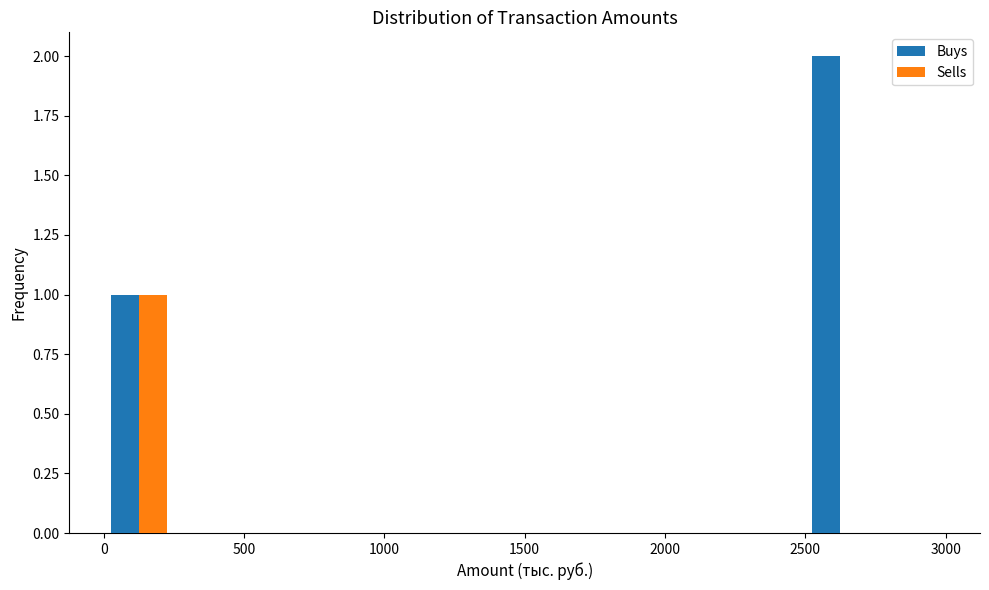

Reading left to right, transcribe this chart: for each range on the x-axis, give the height of each series' bar. The values are not printed on the chart, so give them approximately, as read against the axis.

0 to 250: Buys=1	Sells=1
250 to 500: Buys=0	Sells=0
500 to 750: Buys=0	Sells=0
750 to 1000: Buys=0	Sells=0
1000 to 1250: Buys=0	Sells=0
1250 to 1500: Buys=0	Sells=0
1500 to 1750: Buys=0	Sells=0
1750 to 2000: Buys=0	Sells=0
2000 to 2250: Buys=0	Sells=0
2250 to 2500: Buys=0	Sells=0
2500 to 2750: Buys=2	Sells=0
2750 to 3000: Buys=0	Sells=0